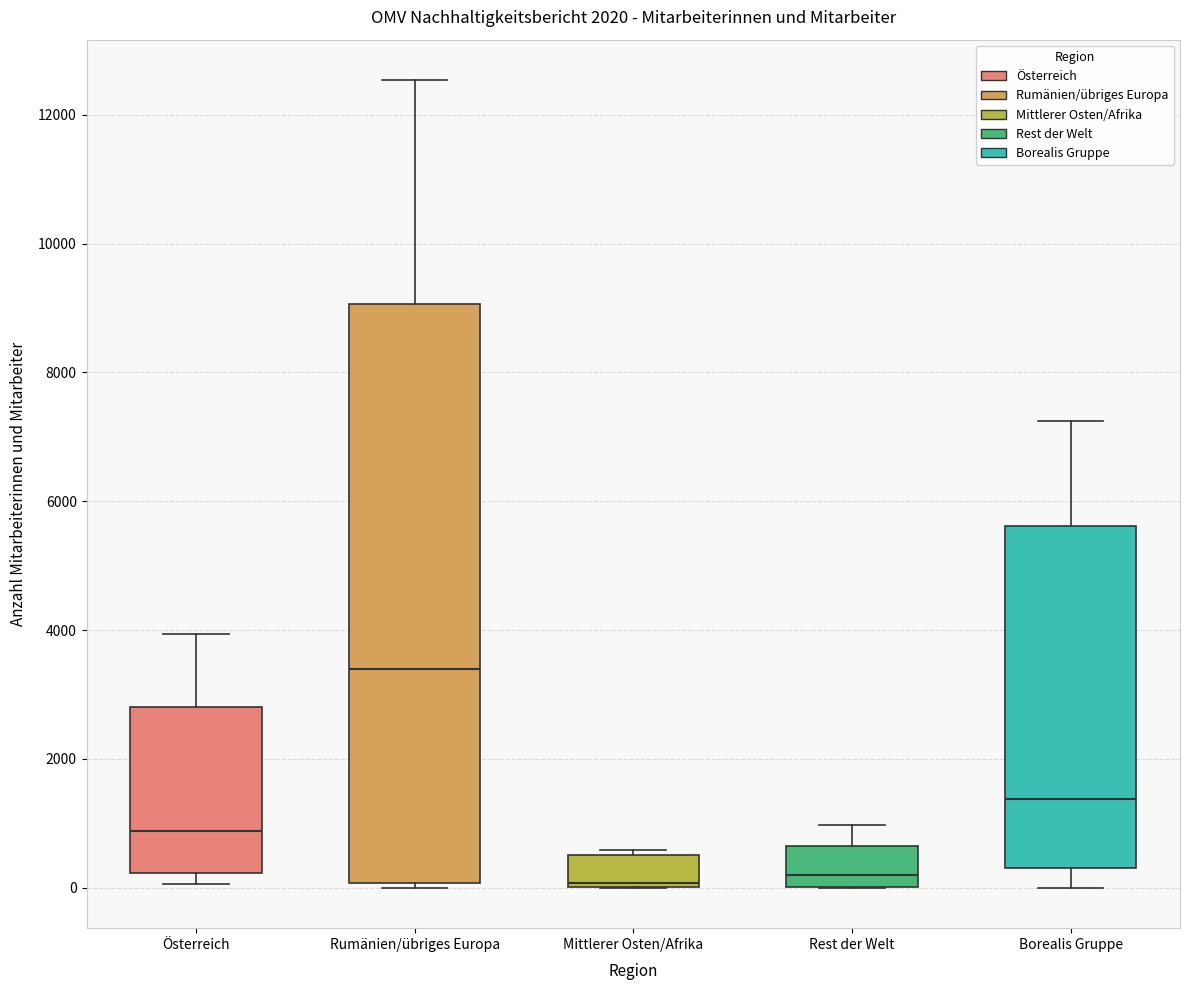

Reading left to right, transcribe this box plot: for each box, give where its median line is, the range the box spans, and where its two whiskers end, as read against the y-axis. The values are not printed on the chart, so give them approximately, as read against the axis.

Österreich: median 800, box 200 to 2800, whiskers 0 to 4000
Rumänien/übriges Europa: median 3400, box 0 to 9000, whiskers 0 (just below the box's lower edge) to 12600
Mittlerer Osten/Afrika: median 0 (just above the box's lower edge), box 0 to 600, whiskers 0 to 600 (just above the box's upper edge)
Rest der Welt: median 200, box 0 to 600, whiskers 0 to 1000
Borealis Gruppe: median 1400, box 400 to 5600, whiskers 0 to 7200